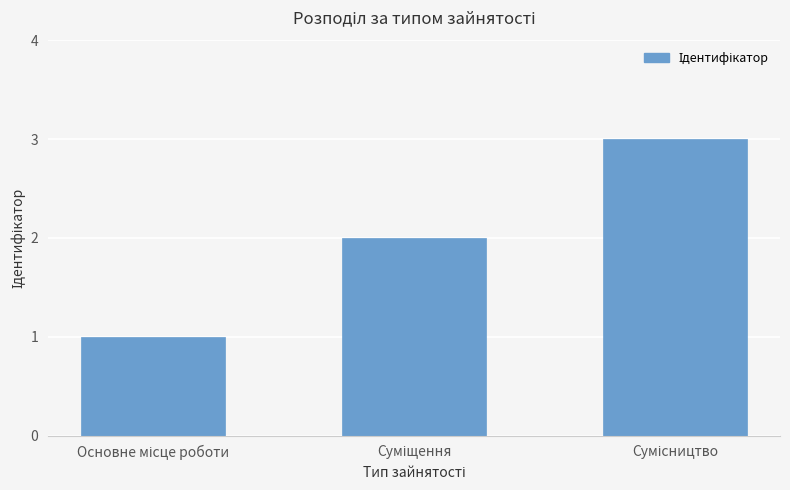

What is the value of the 2nd bar from the left?

2